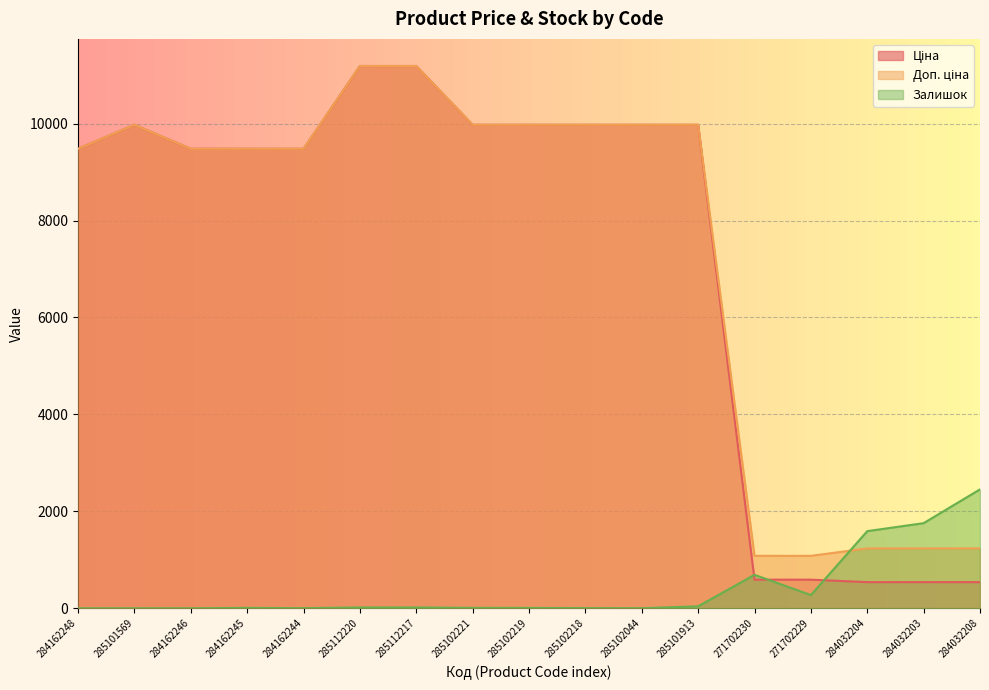

What is the sum of all Залишок values?

6865.0